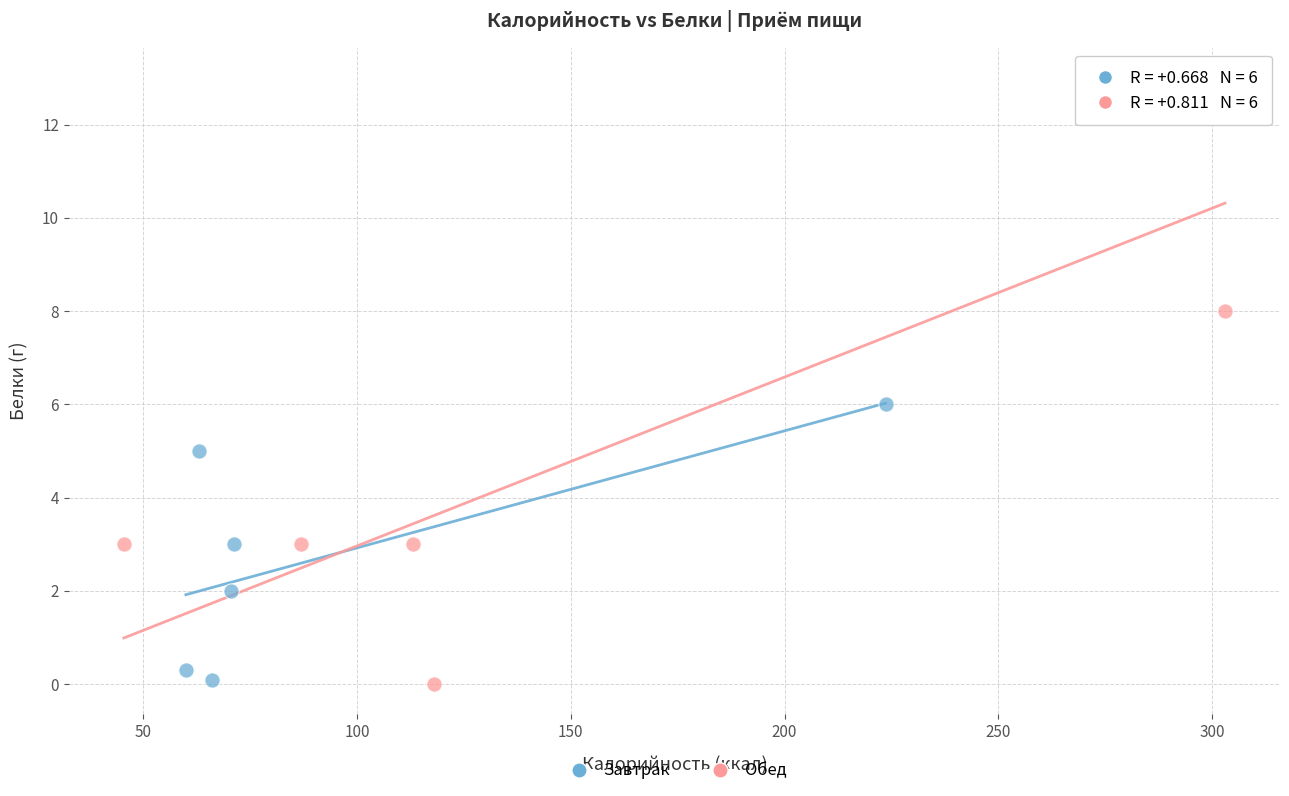

Which series has the largest Y range (max minus min)?

Обед